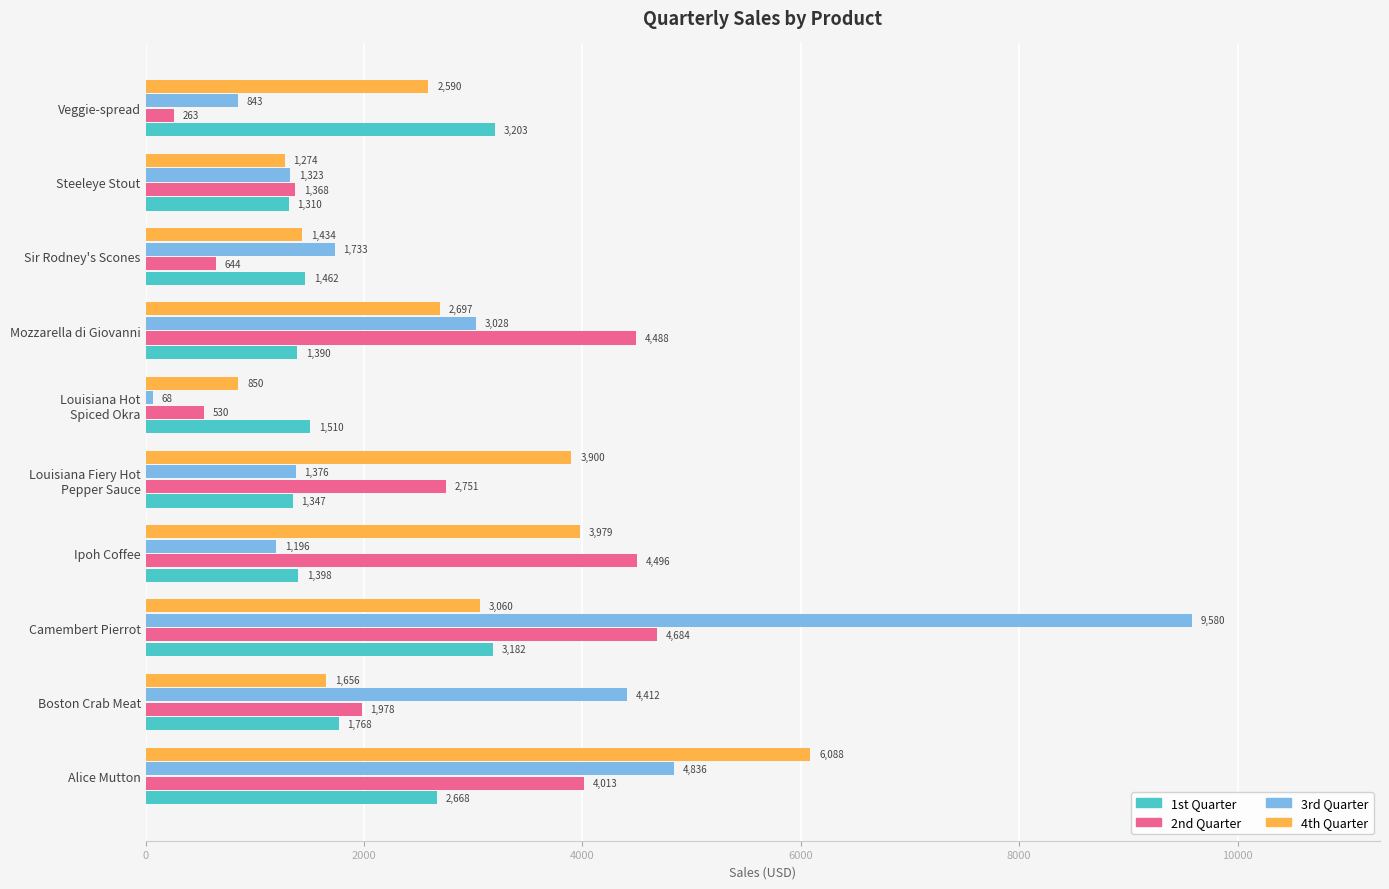

Rank the series by their maximum value, from lowest to highest.

1st Quarter, 2nd Quarter, 4th Quarter, 3rd Quarter